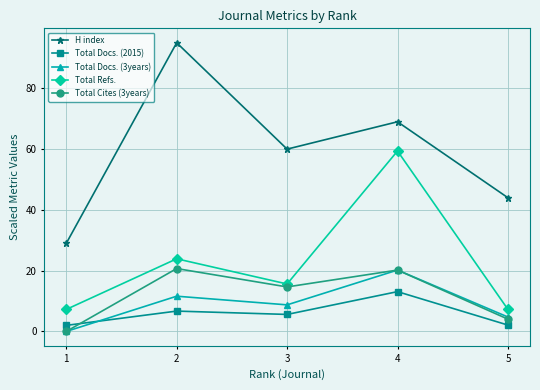

What is the value of the Total Refs. point at the 3rd from the left?

15.6